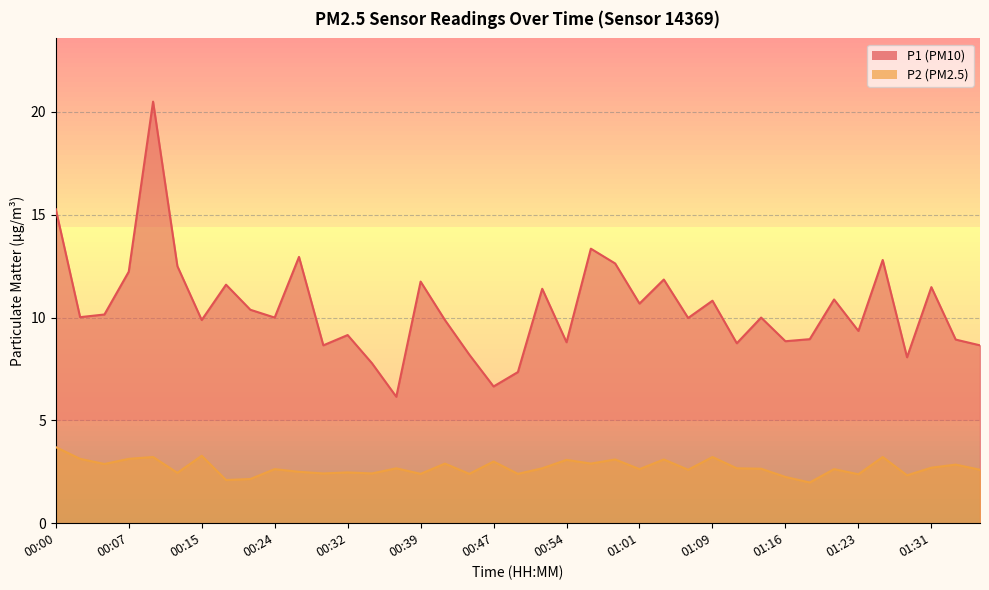

Reading left to right, what are all the values shown in this chart?

P1: 15.3	10.0	10.2	12.2	20.5	12.5	9.9	11.6	10.4	10.0	12.9	8.7	9.2	7.8	6.2	11.8	9.9	8.2	6.7	7.3	11.4	8.8	13.3	12.6	10.7	11.8	10.0	10.8	8.8	10.0	8.8	8.9	10.9	9.3	12.8	8.1	11.5	8.9	8.7
P2: 3.7	3.1	2.9	3.1	3.2	2.5	3.3	2.1	2.1	2.6	2.5	2.4	2.5	2.4	2.7	2.4	2.9	2.4	3.0	2.4	2.7	3.1	2.9	3.1	2.6	3.1	2.6	3.2	2.7	2.6	2.2	2.0	2.6	2.4	3.2	2.3	2.7	2.9	2.6